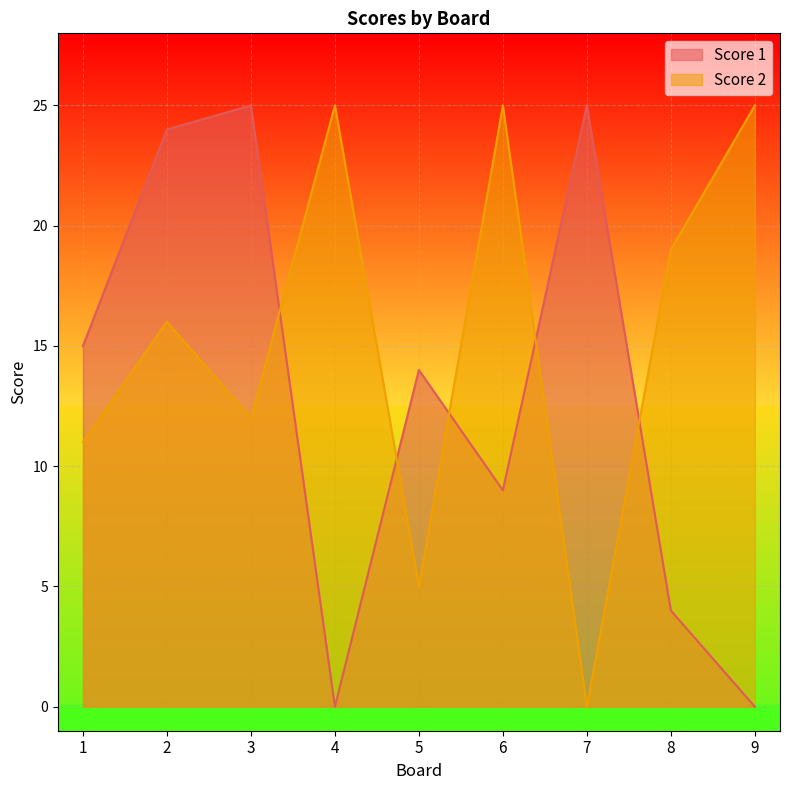

At how many categories does at least one series exceed 2?

9